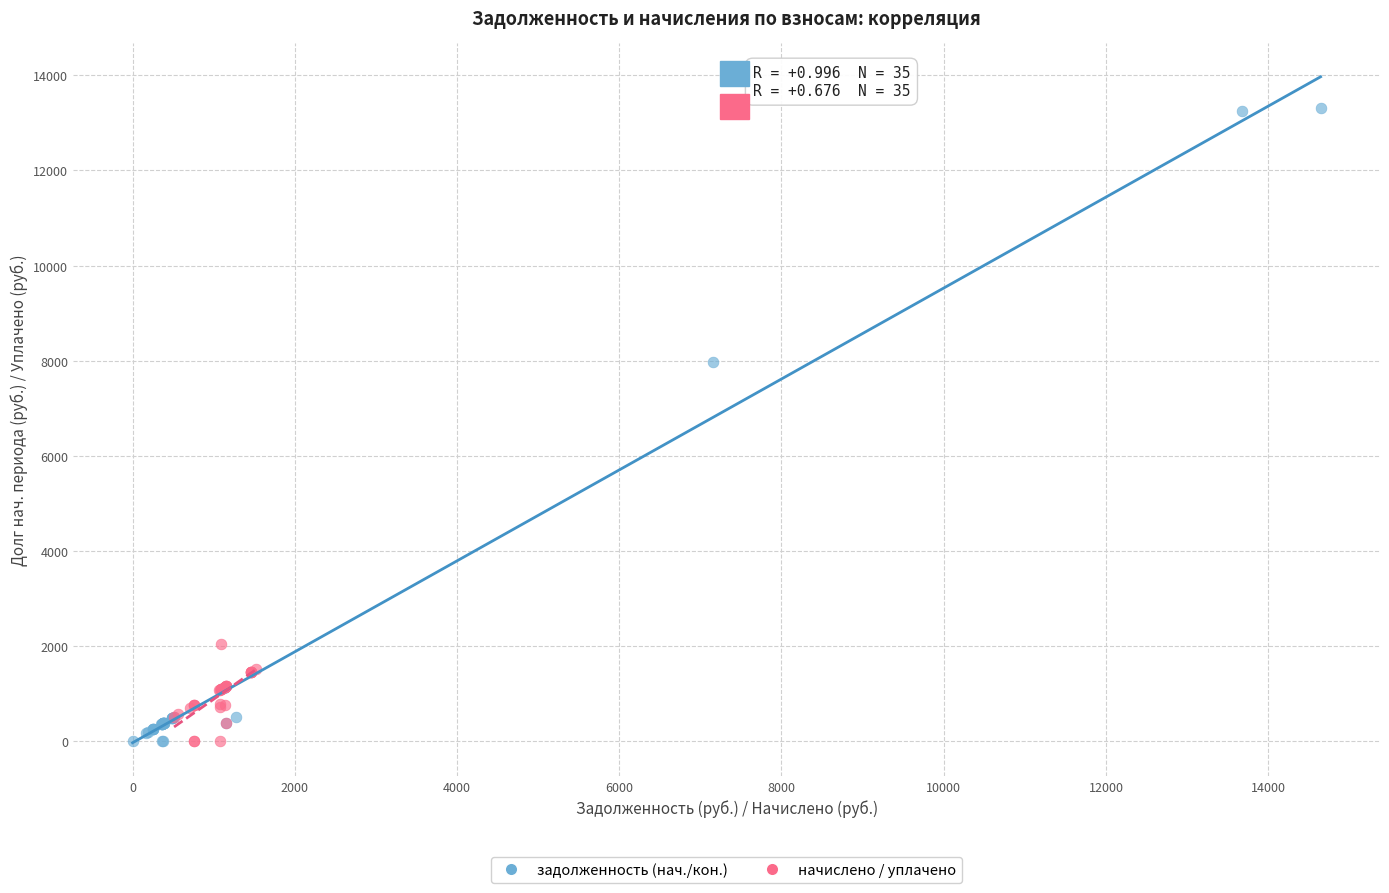

Which series has the largest Y range (max minus min)?

задолженность (нач./кон.)